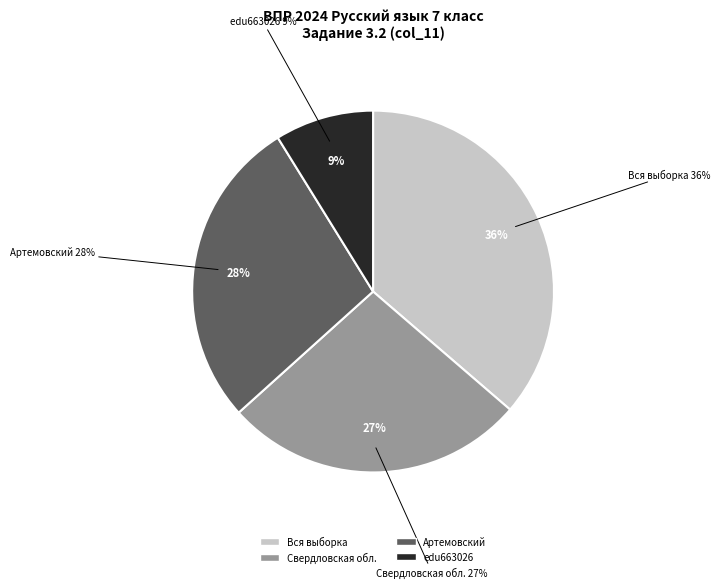

To the nearest percent, what is the difference between the largest and smallest slice percentages?

27%